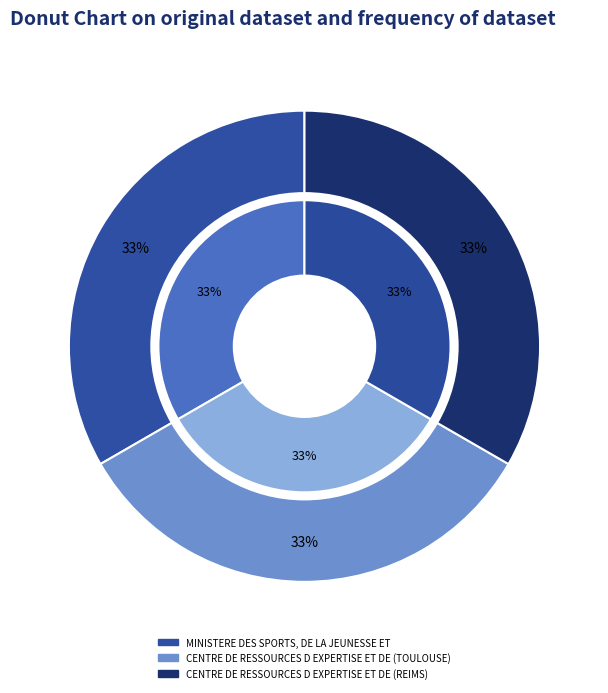

Does MINISTERE DES SPORTS, DE LA JEUNESSE ET account for over 50% of the chart?

No